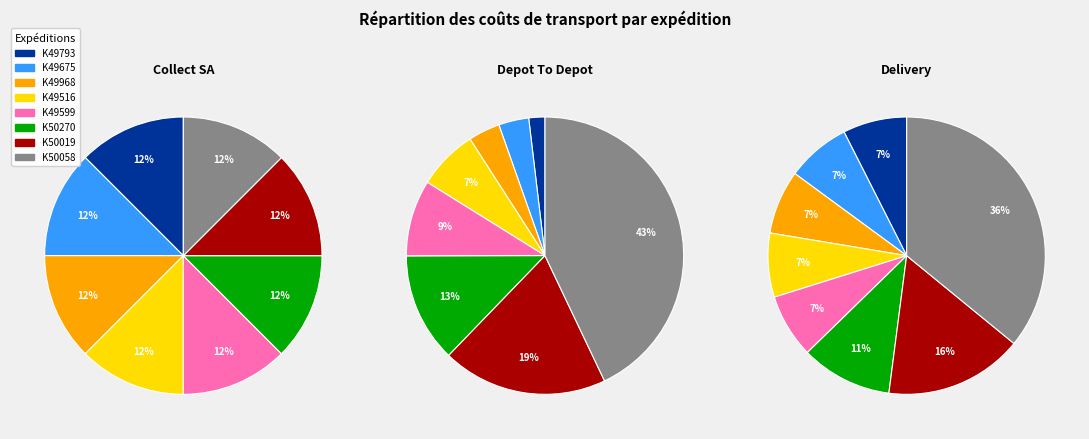

To the nearest percent, what is the difference between the K50019 and K49968 slice percentages?

8%